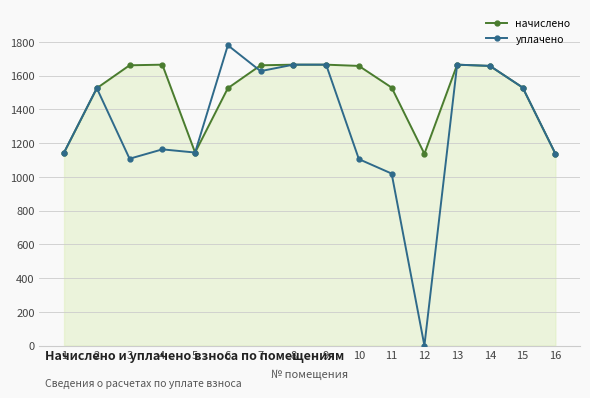

Which series has the widest spread of values?

уплачено